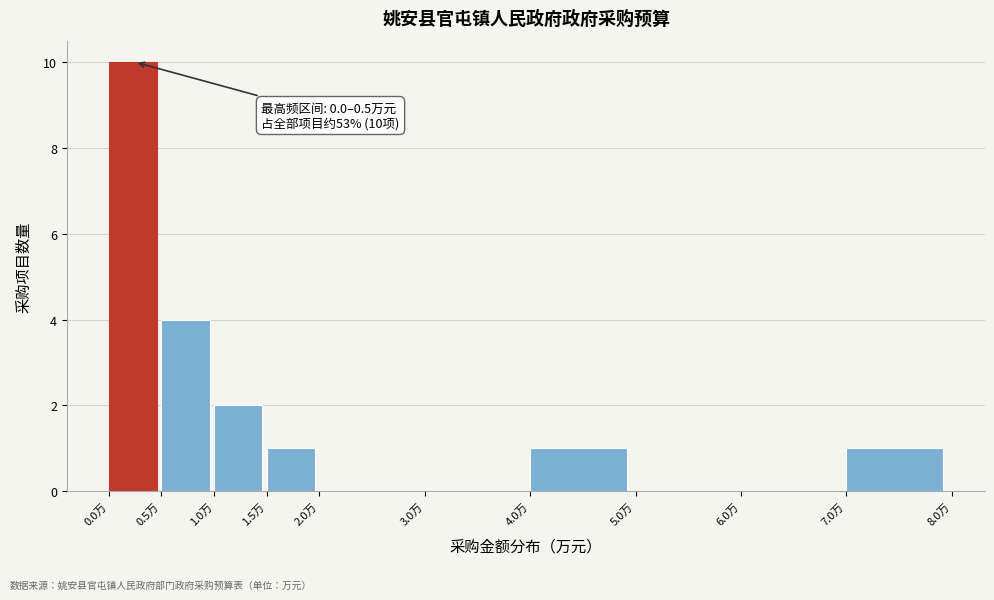

Which range on the x-axis has the tallest bar?

0.0 to 0.5